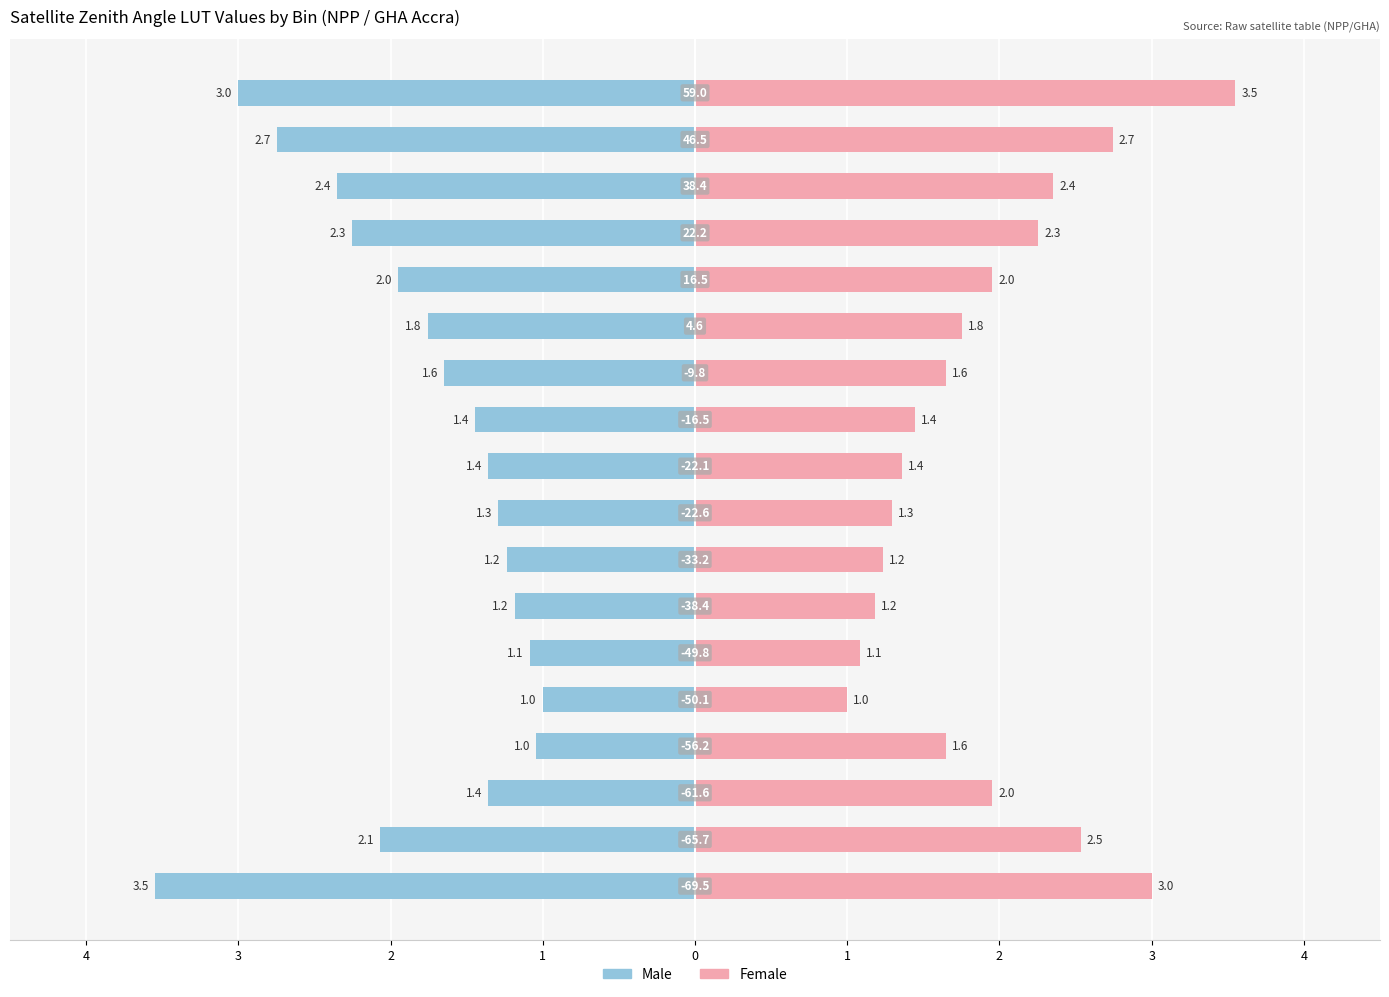

What is the smallest value displayed?

-3.5